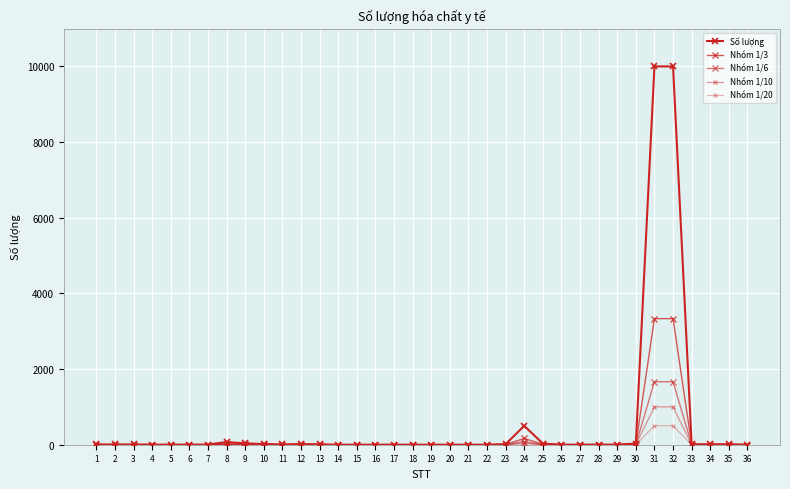

Count the number of data series in this chart.

5